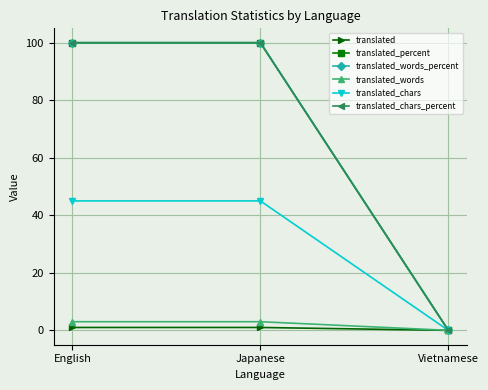

What is the sum of all translated_chars values?

90